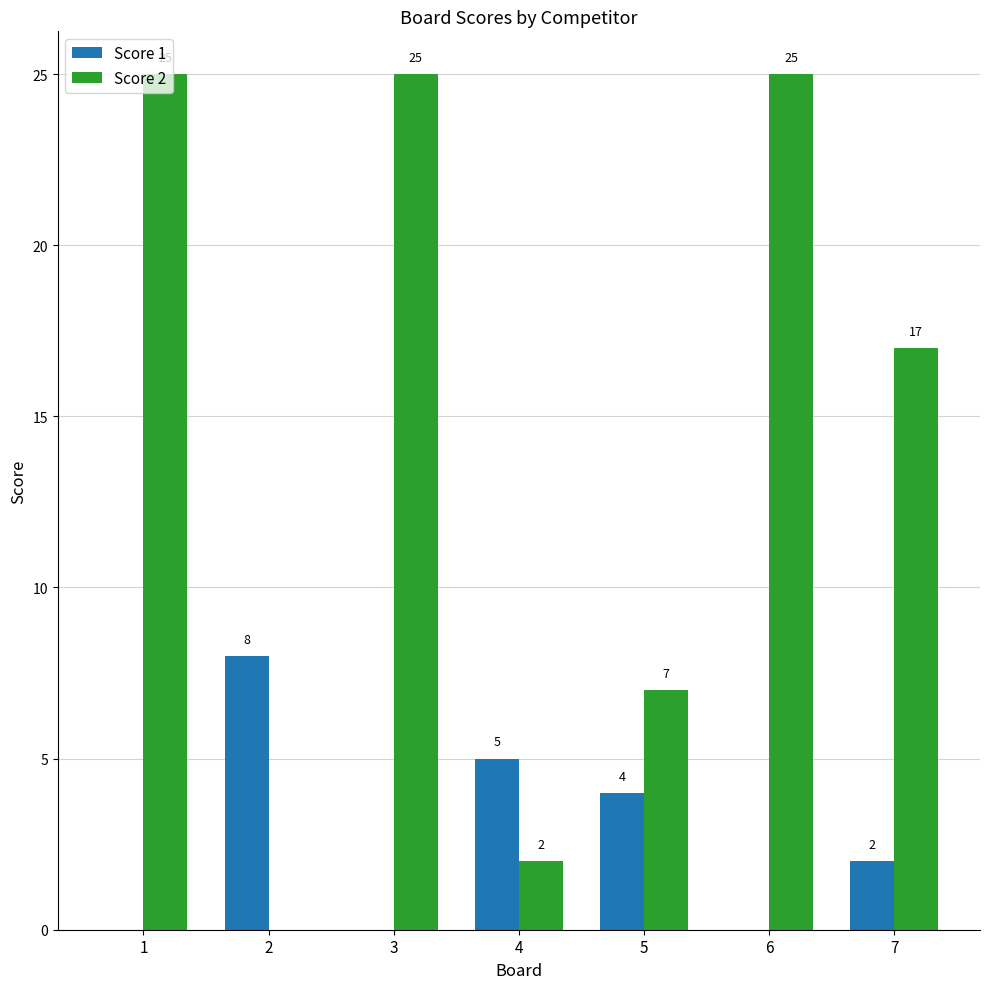

What is the spread (max minus min) of values at 4?

3